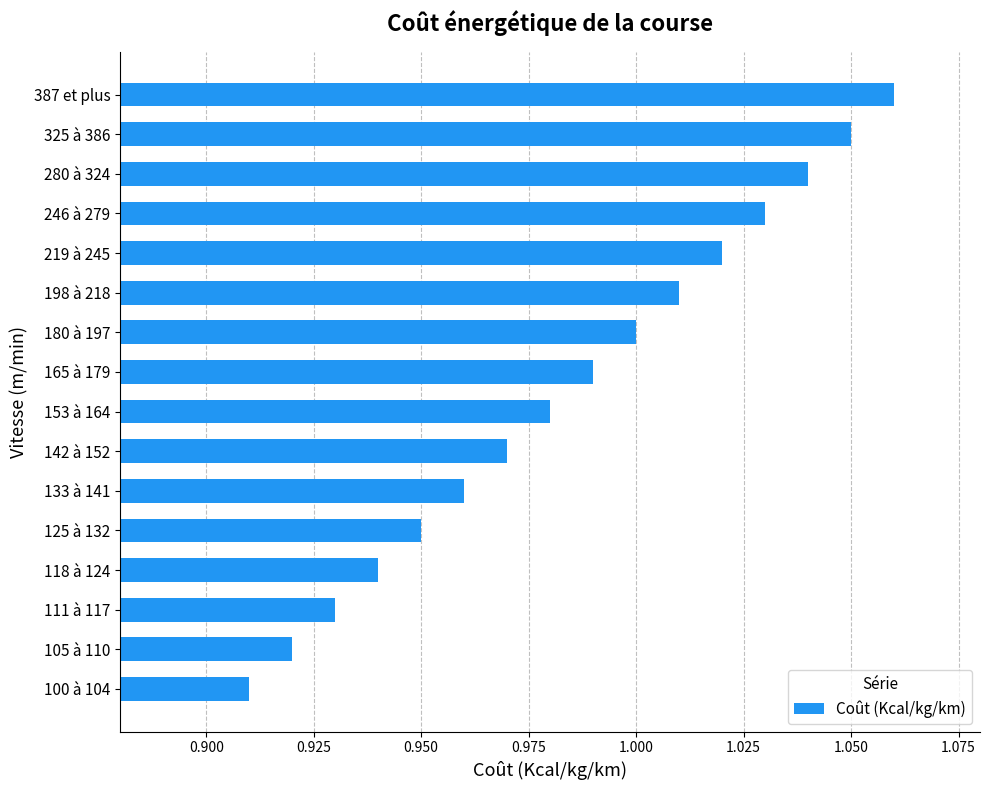

What is the sum of all values?

15.8